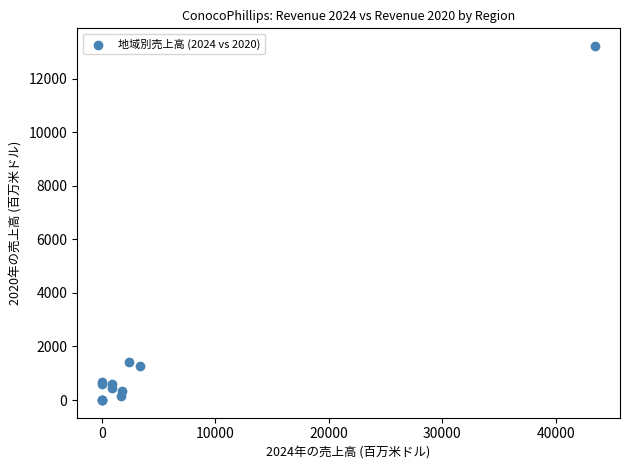

What Y value in the scatter plot is closest to 6615?

1426